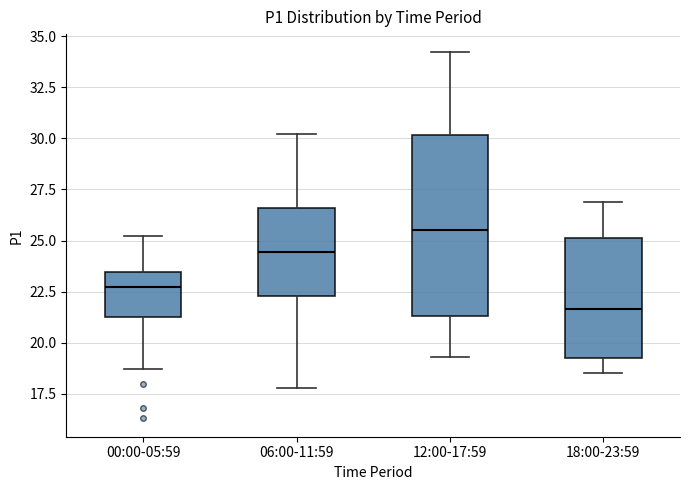

Reading left to right, read every box against the y-axis: the position of its median line, the range the box covers, and the ends of its whiskers. The values are not printed on the chart, so give them approximately, as read against the axis.

00:00-05:59: median 22.5, box 21.5 to 23.5, whiskers 18.5 to 25.0
06:00-11:59: median 24.5, box 22.5 to 26.5, whiskers 18.0 to 30.0
12:00-17:59: median 25.5, box 21.5 to 30.0, whiskers 19.5 to 34.0
18:00-23:59: median 21.5, box 19.5 to 25.0, whiskers 18.5 to 27.0